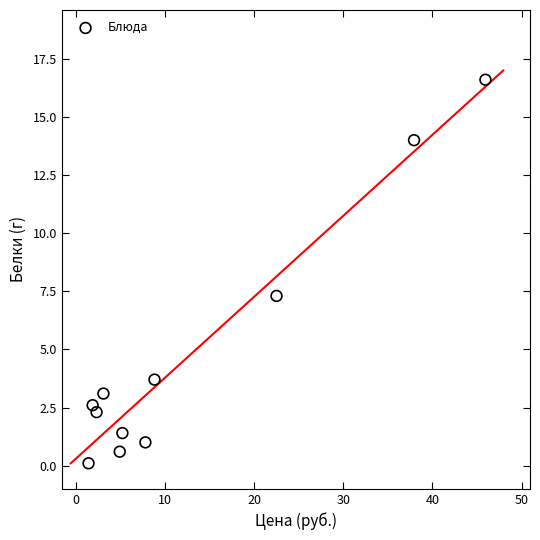

What Y value in the scatter plot is closest to 8?

7.3